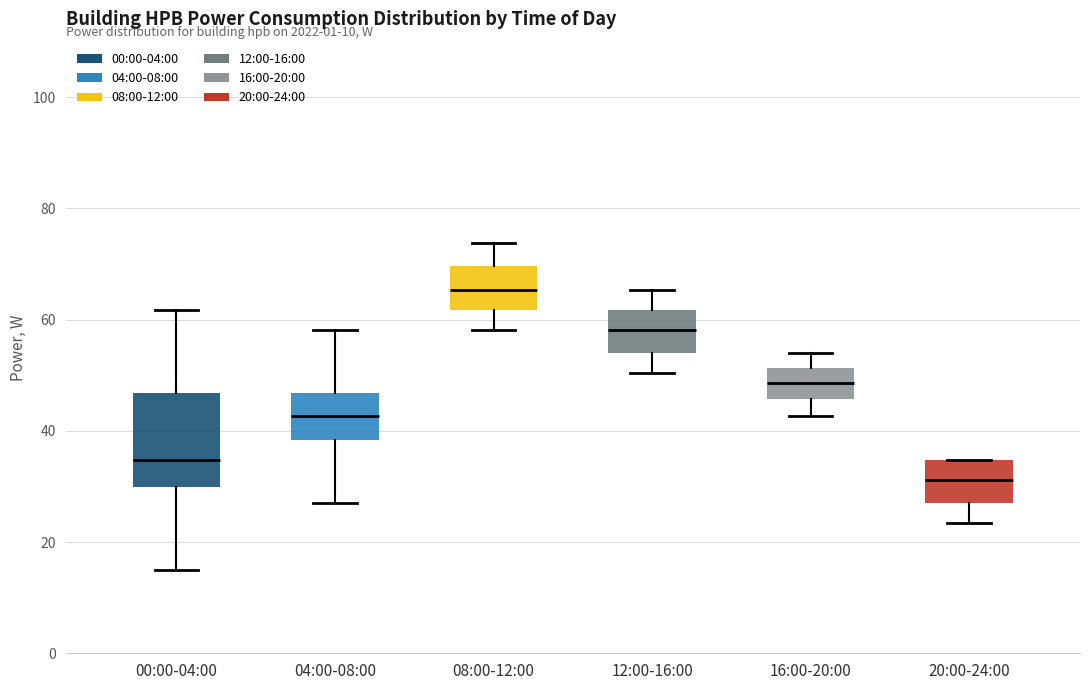

Comparing the boxes themselves (not the whiskers), which one is the tallest?

00:00-04:00